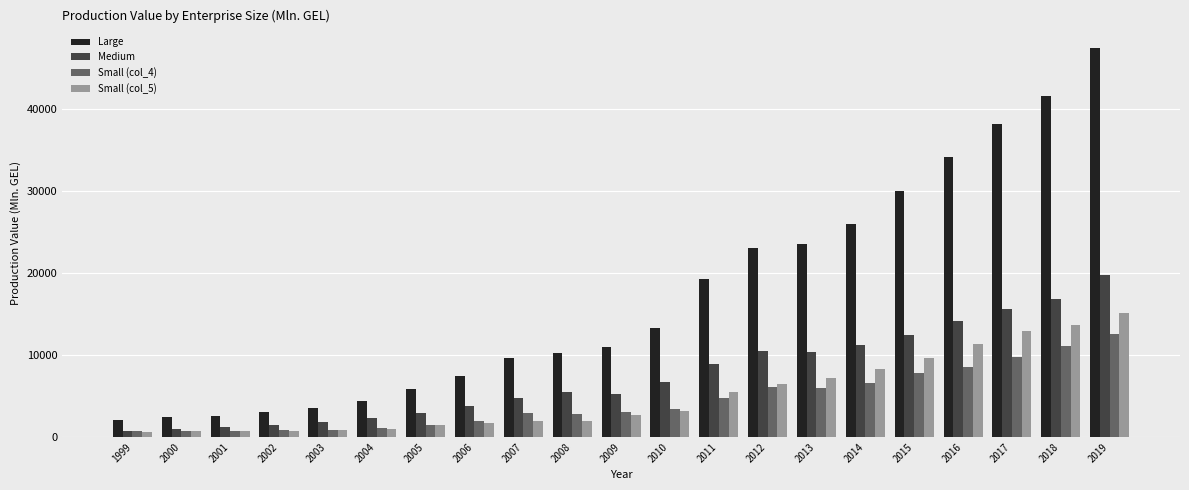

Which series changed the most between 2013 and 2015?

Large